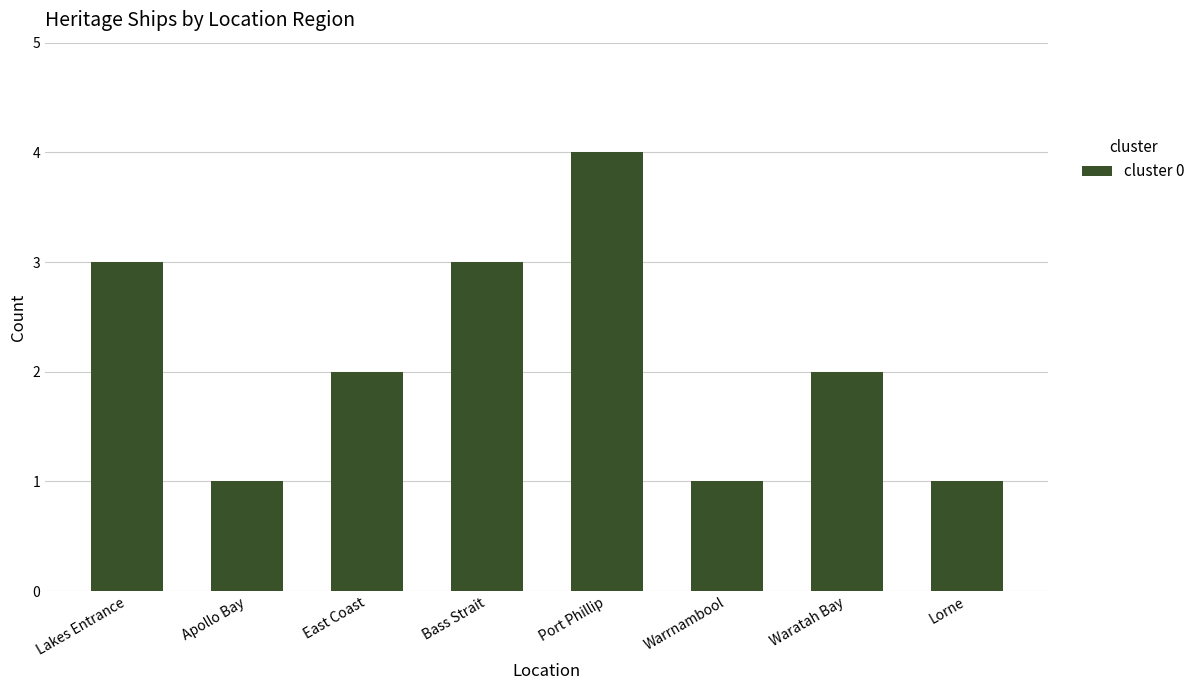

Read the value at East Coast.

2